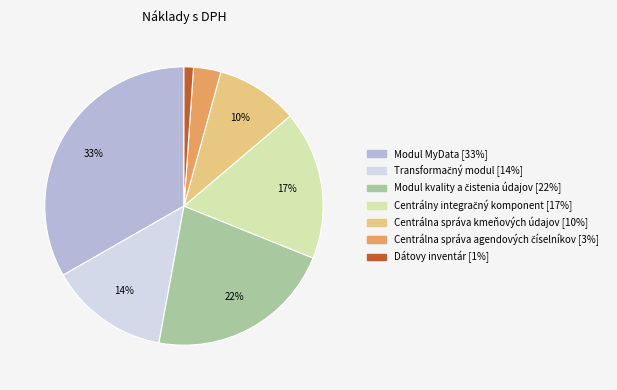

What percentage is the Modul MyData slice, to the nearest percent?

33%